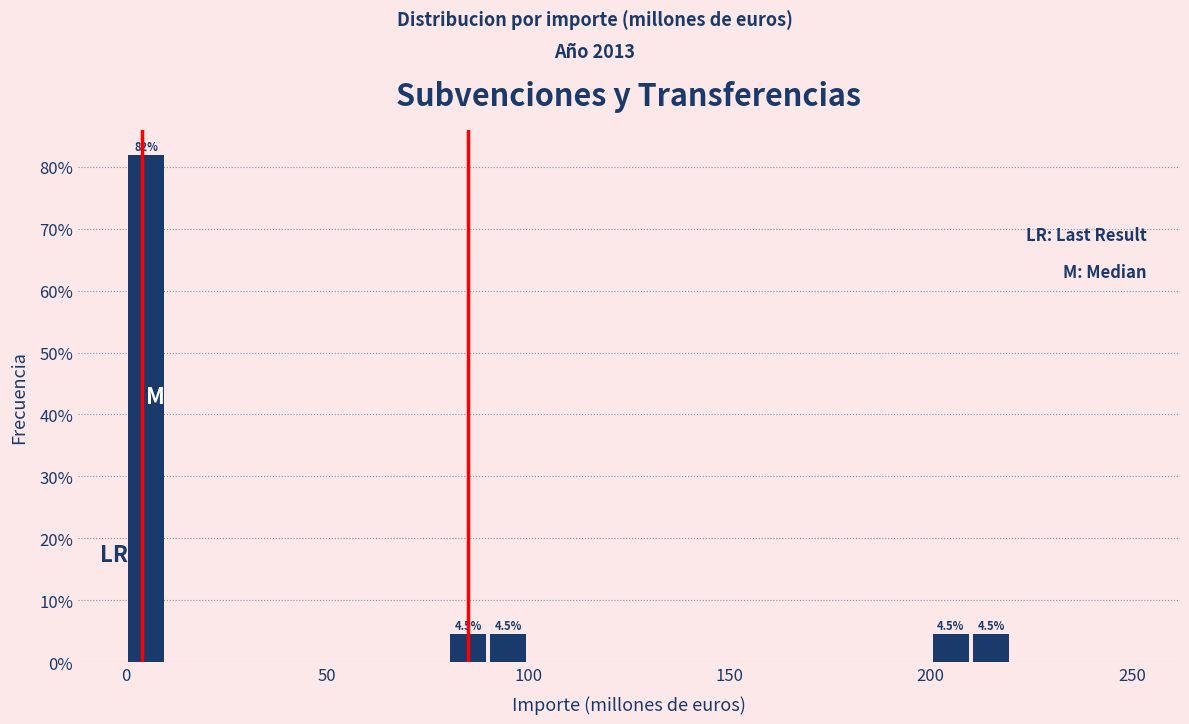

Read against the x-axis, roughly where is the centre of the tallest bar?

5